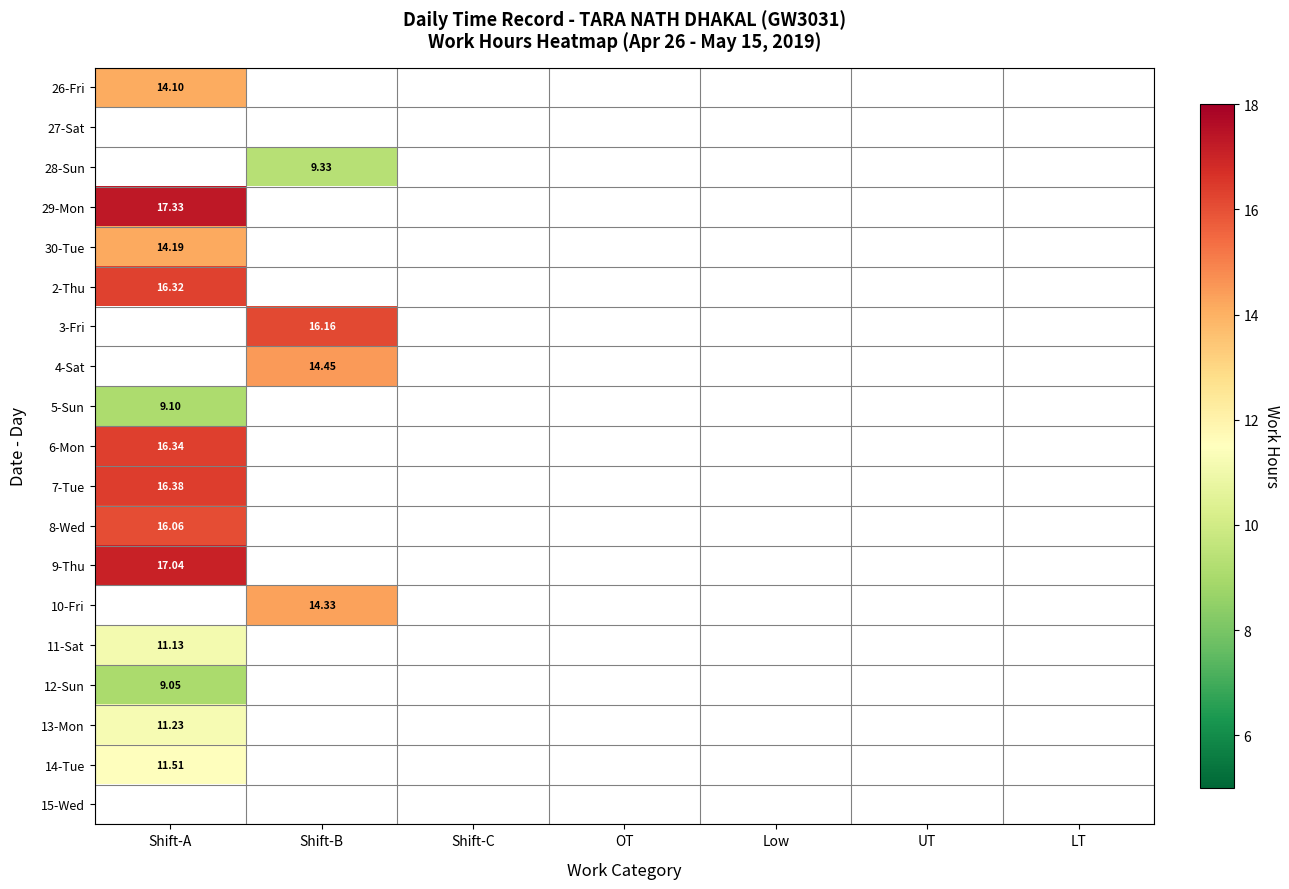

Which category has the highest value across all series?

Shift-A